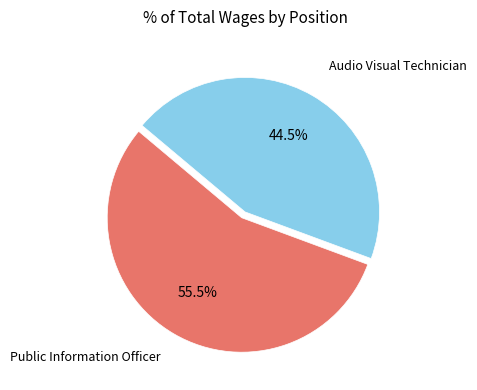

Count the number of slices in the pie.

2